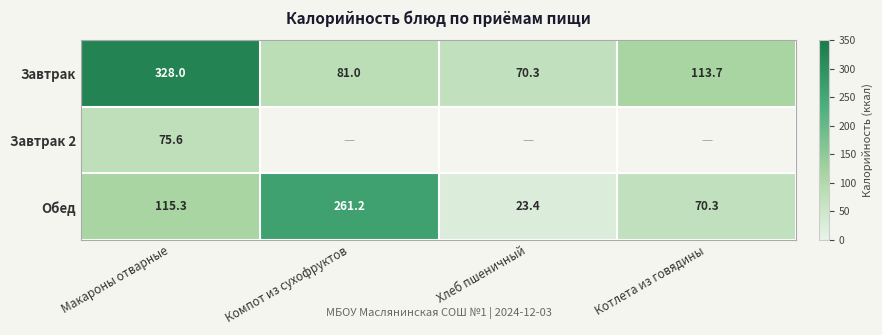

The Завтрак series shows 328.0 at Макароны отварные. True or false?

True